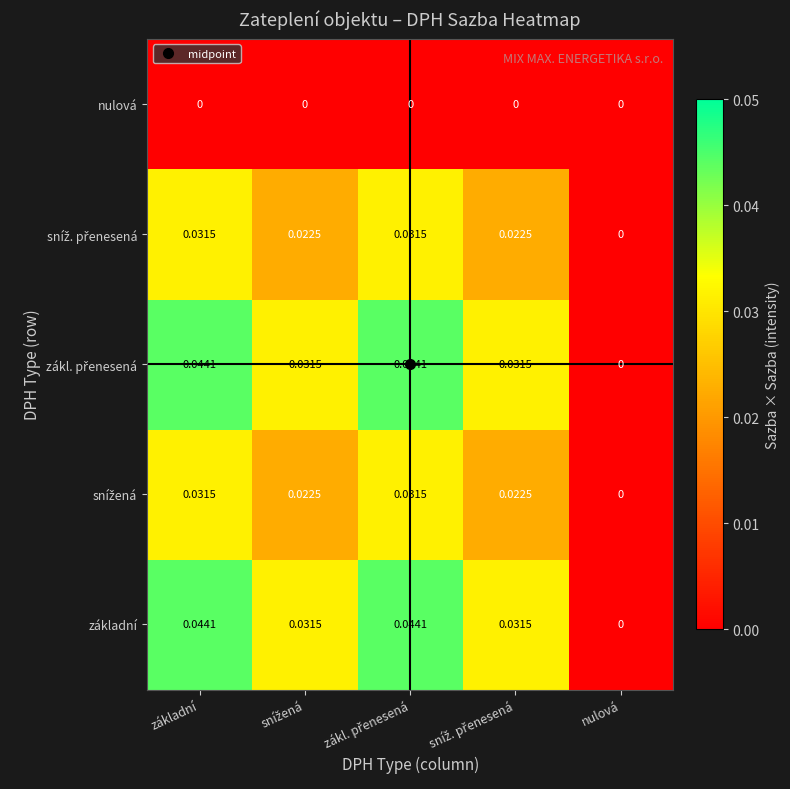

At which label is základní closest to 0?

nulová